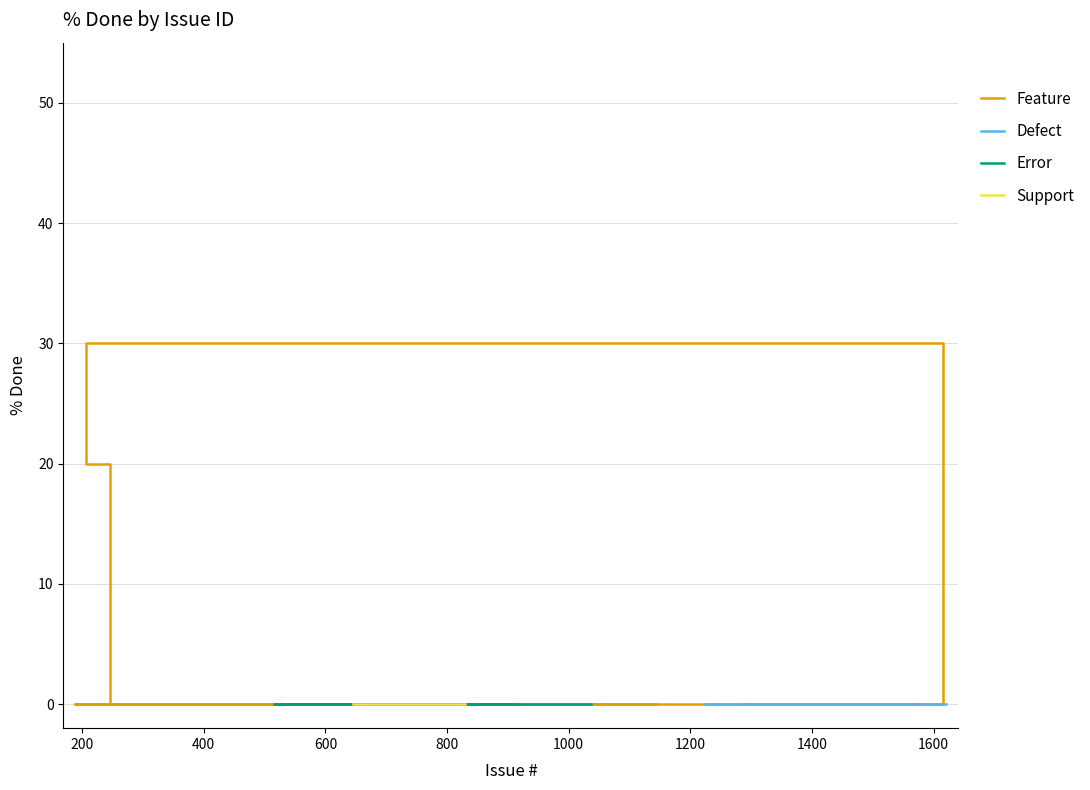

What are all the series names shown in the legend?

Feature, Defect, Error, Support